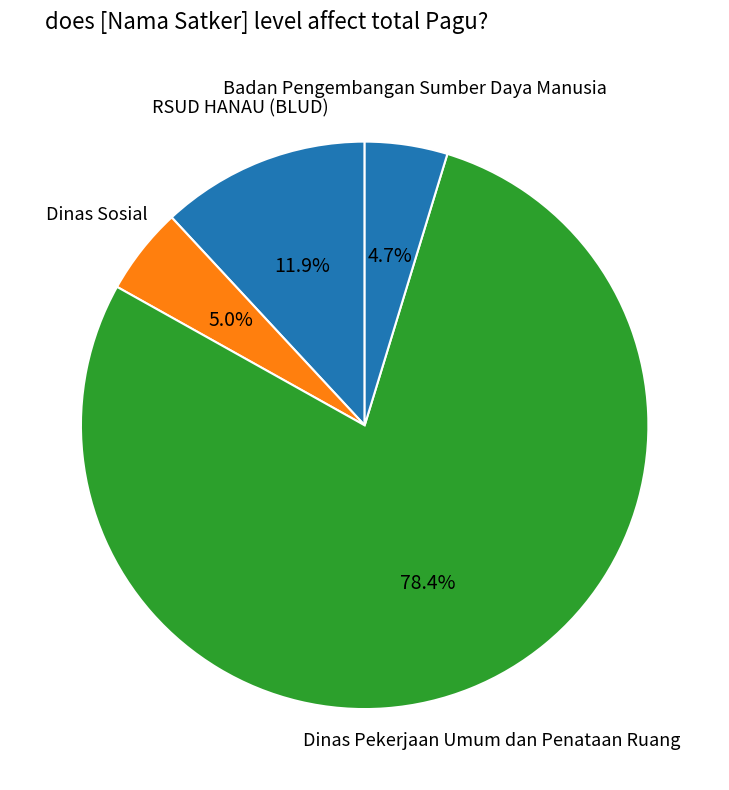

How many slices are in this pie chart?

4